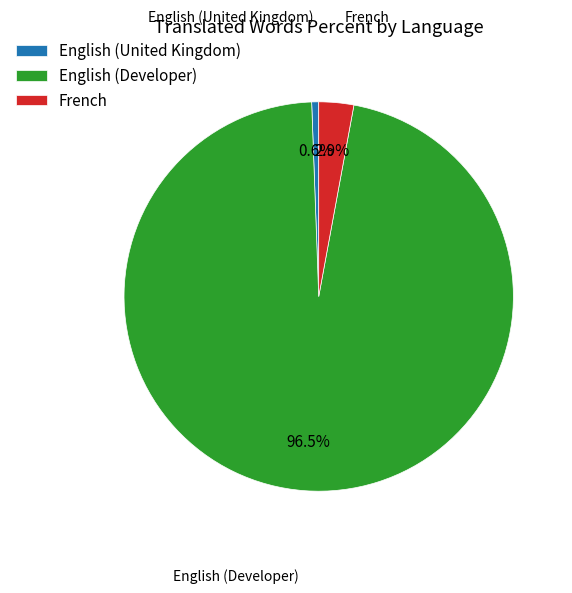

How many slices are in this pie chart?

3